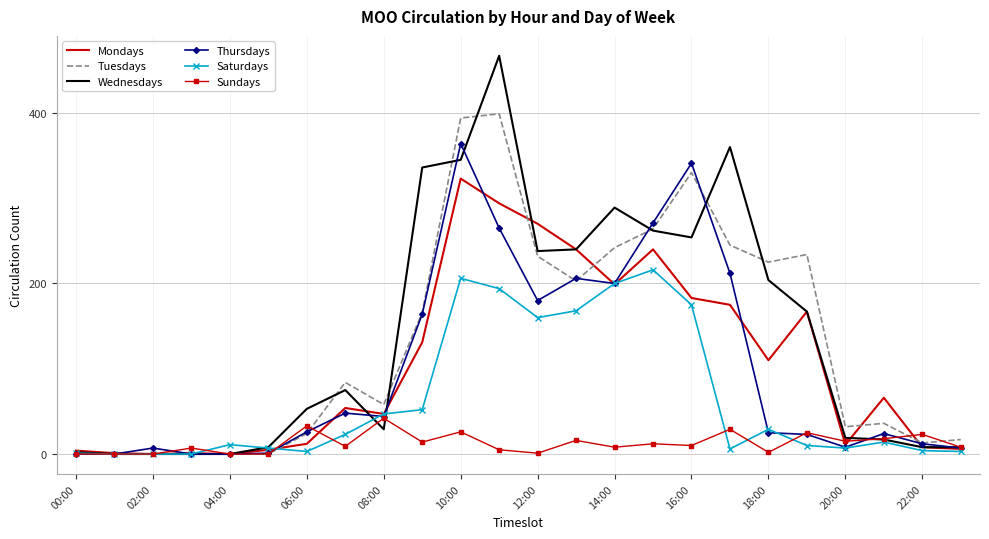

What is the difference between the maximum and minimum values in the Sundays series?

42